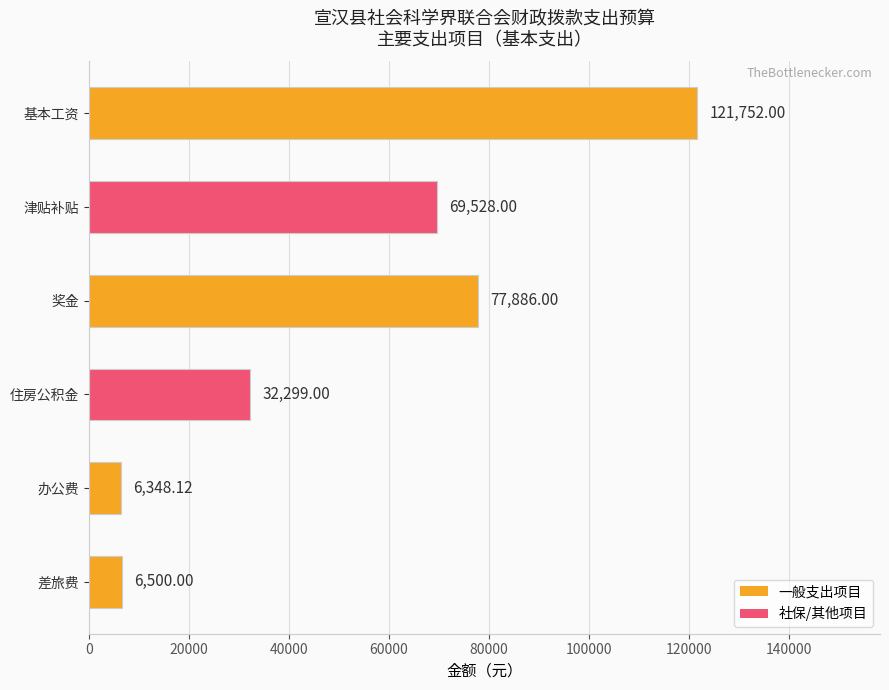

What is the change in value from 基本工资 to 办公费?

-115403.9